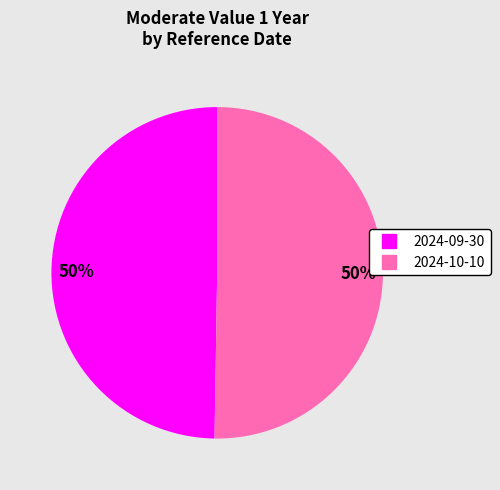

To the nearest percent, what is the average slice percentage?

50%